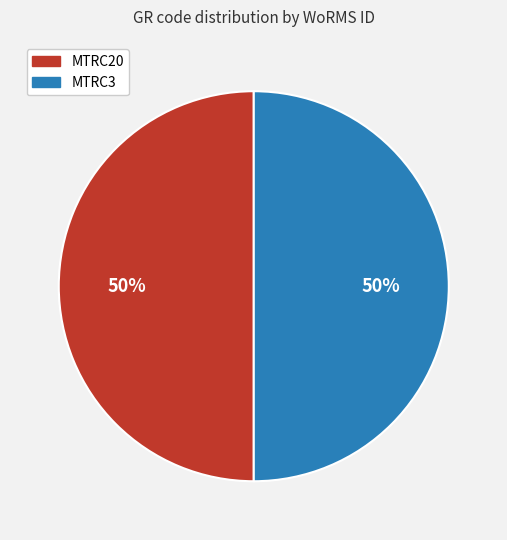

To the nearest percent, what is the average slice percentage?

50%